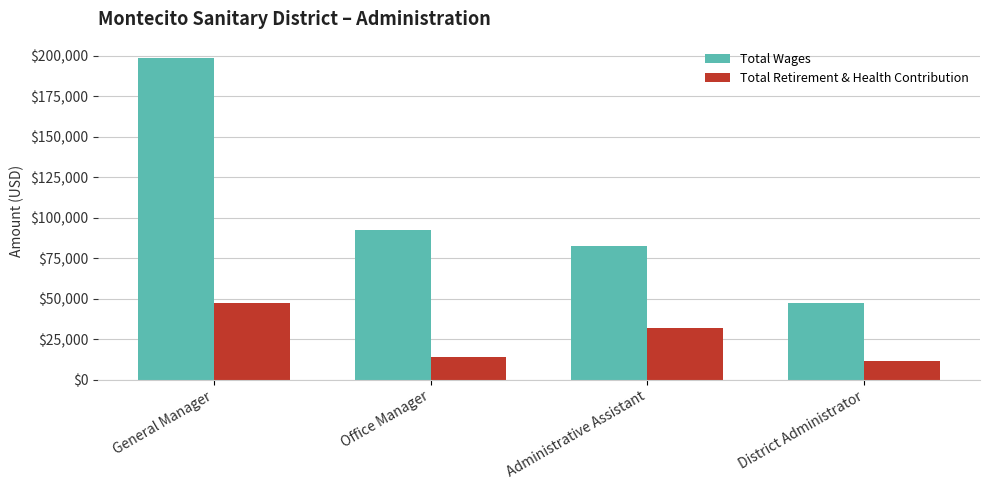

List the labels in order of Total Wages value, largest first.

General Manager, Office Manager, Administrative Assistant, District Administrator